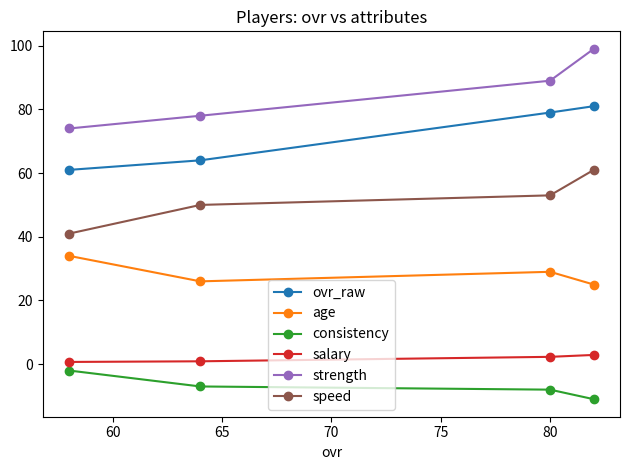

What is the maximum value for ovr_raw?

81.0